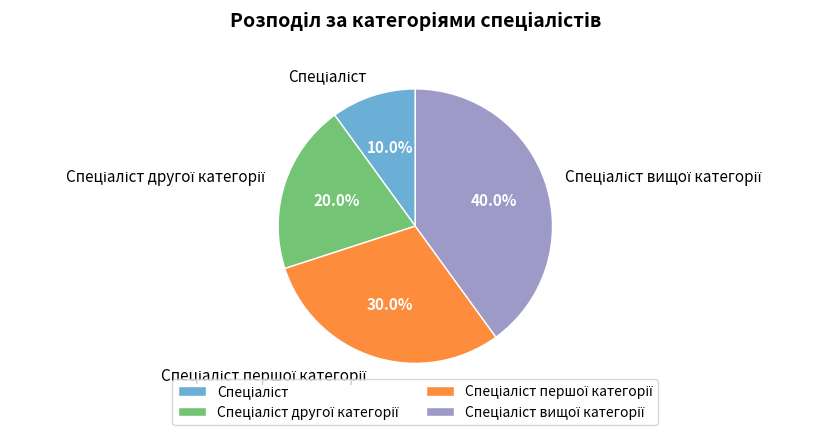

Is there any slice that represents more than half of the pie?

No